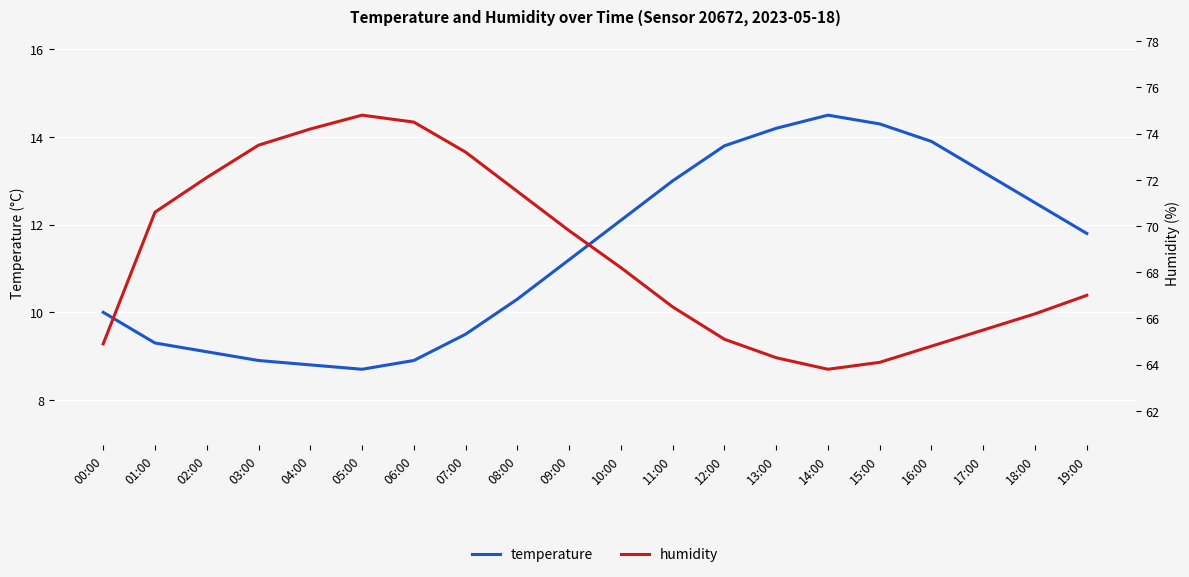

At which label does temperature reach its peak?

14:00